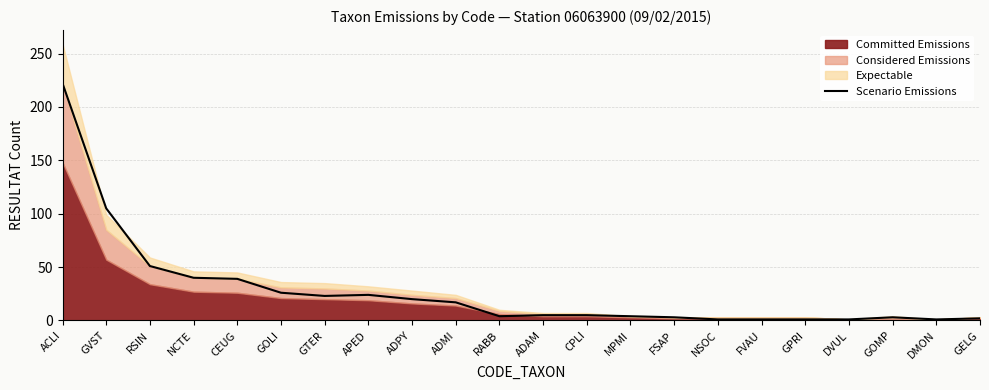

What position from the right is NCTE?

19